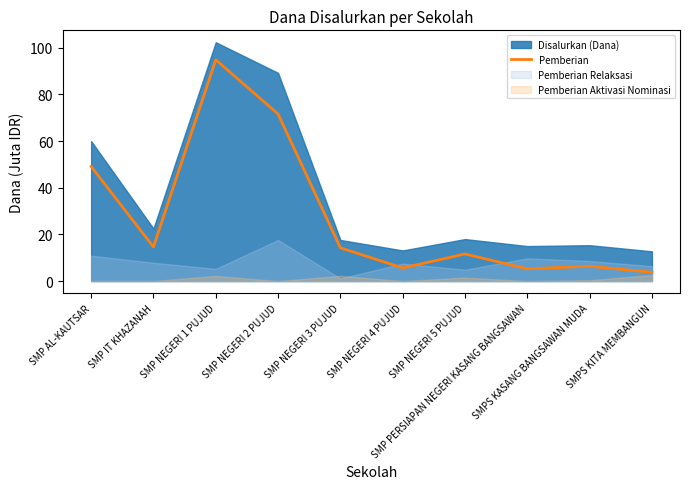

What is the lowest value of the Pemberian series?

3.8